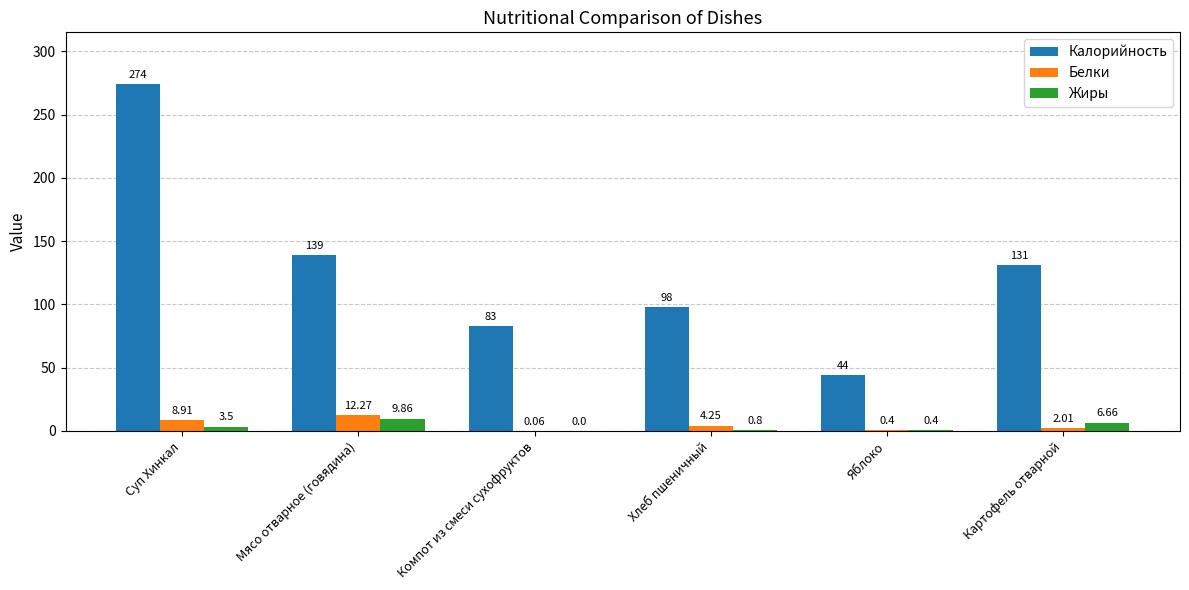

Which series has the widest spread of values?

Калорийность